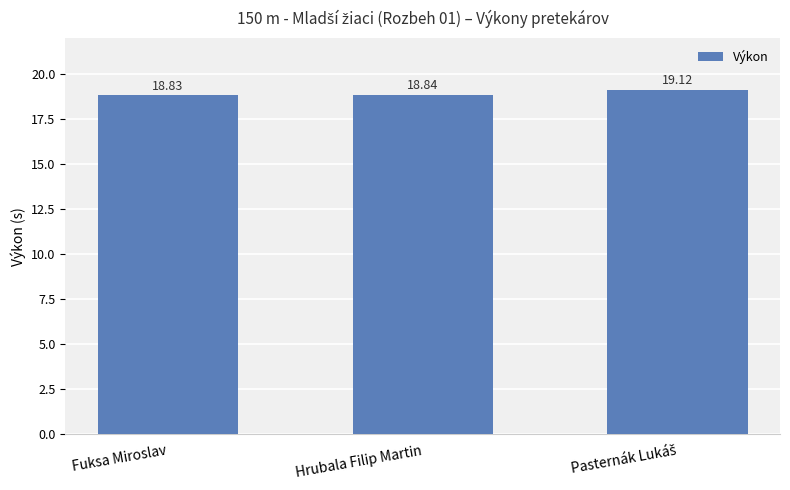

Reading right to left, what are all the values shown in this chart?

19.1	18.8	18.8